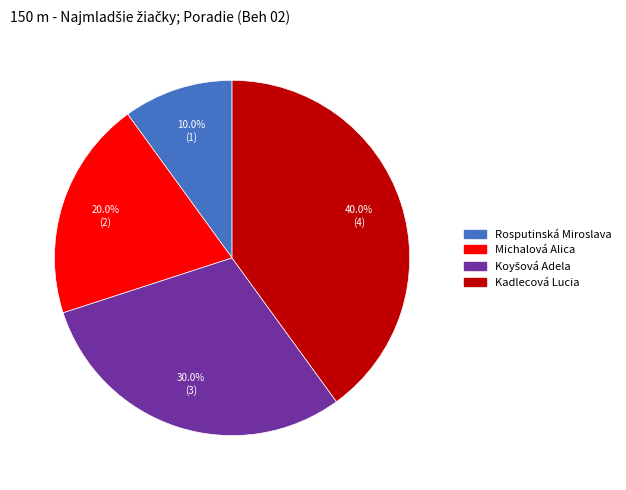

How many segments does this pie chart have?

4